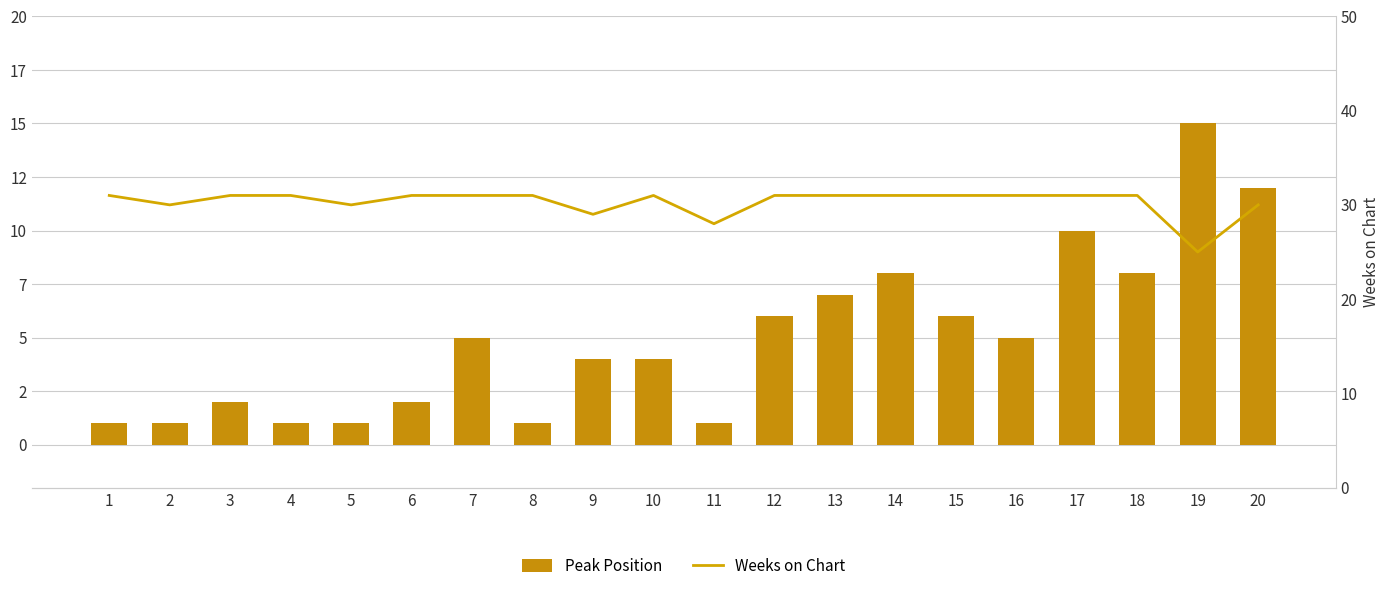

Is it true that Weeks on Chart equals 31 at 12?

True